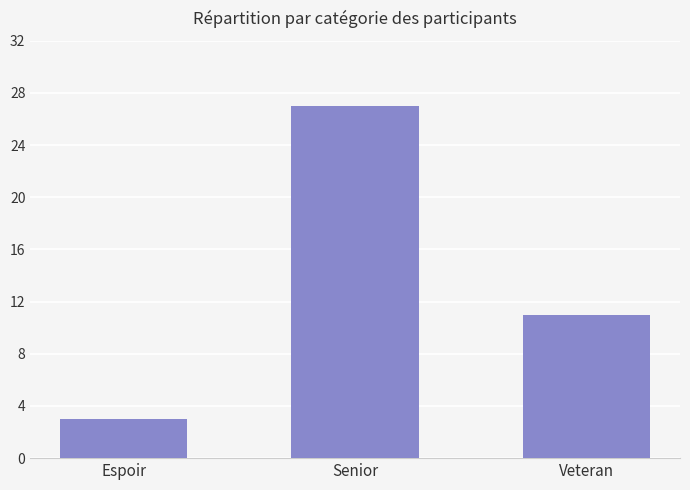

Reading left to right, what are all the values shown in this chart?

Espoir=3	Senior=27	Veteran=11